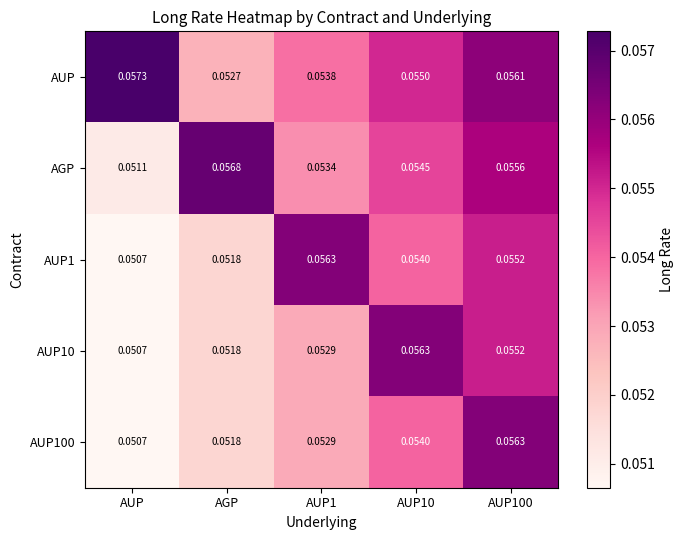

Which series has the largest range (max minus min)?

AGP